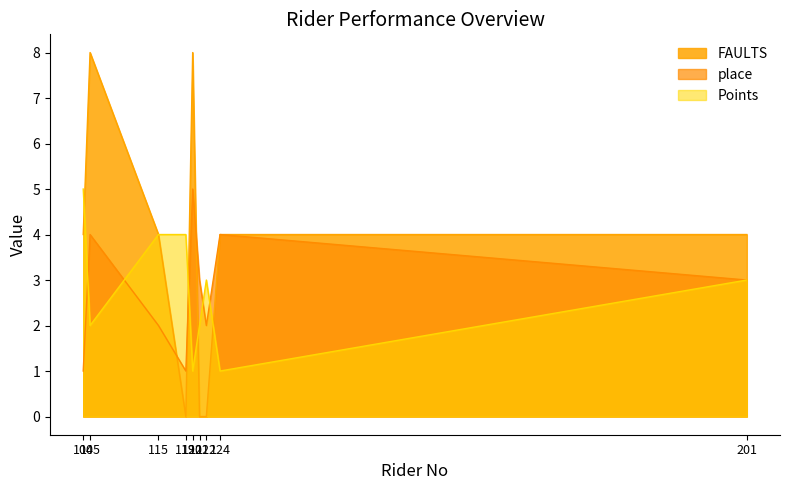

What is the sum of all place values?

25